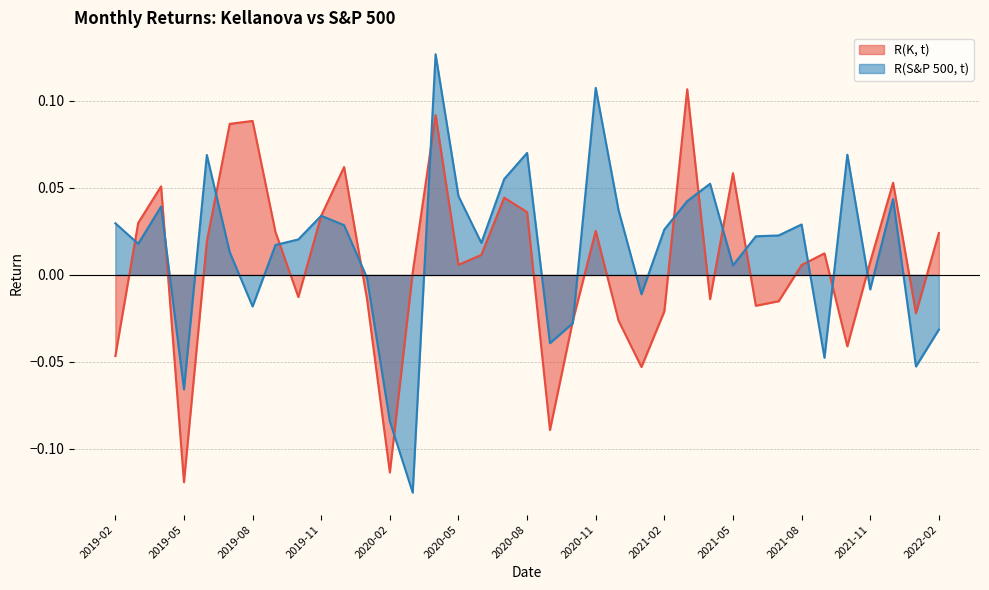

What is the minimum value shown in the chart?

-0.1